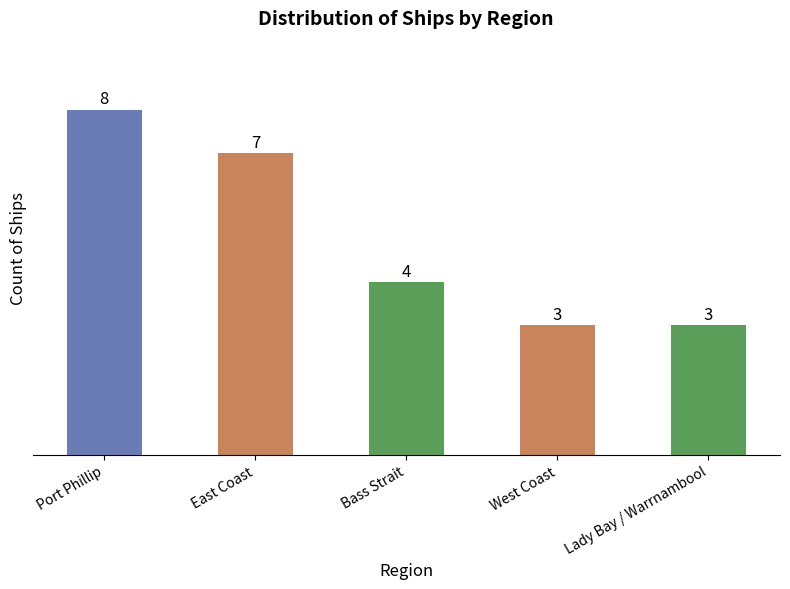

The value at Lady Bay / Warrnambool is 2. True or false?

False